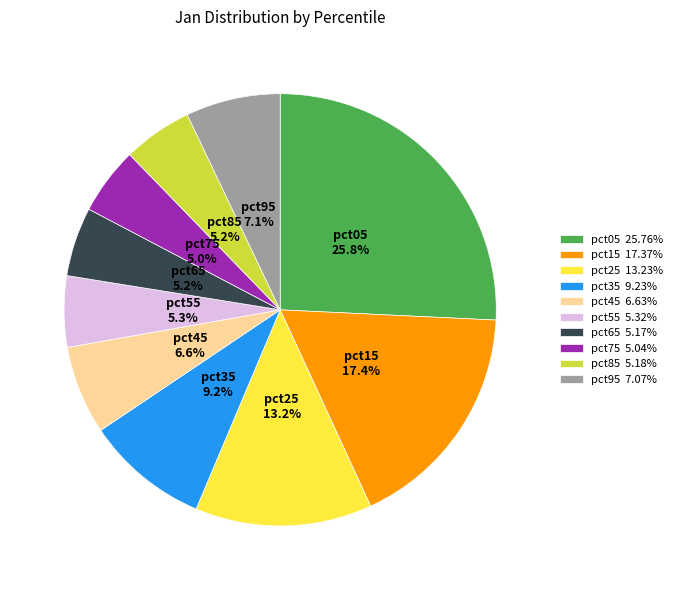

The pct35 slice represents 9% of the pie. True or false?

True